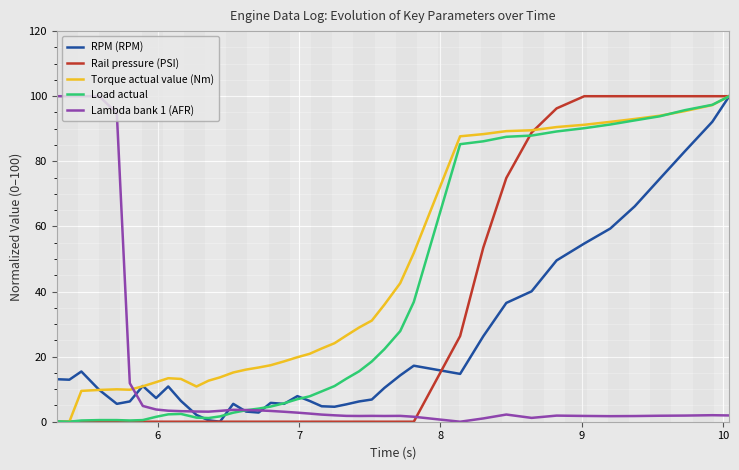

What is the highest value of the Torque actual value (Nm) series?

100.0